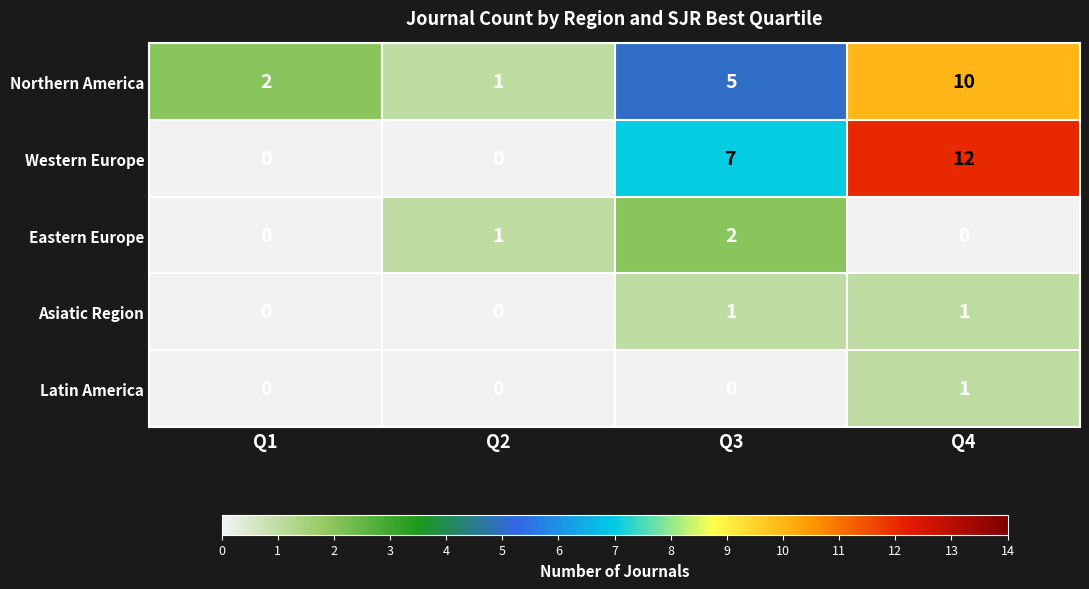

What is the difference between the highest and lowest values at Q2?

1